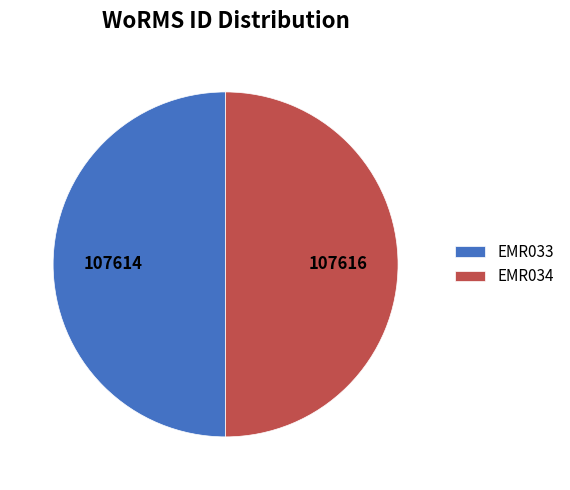

Is it true that EMR033 is 40% of the pie?

False